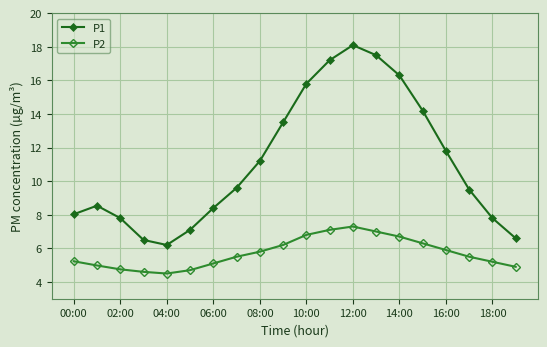

What is the highest value of the P2 series?

7.3